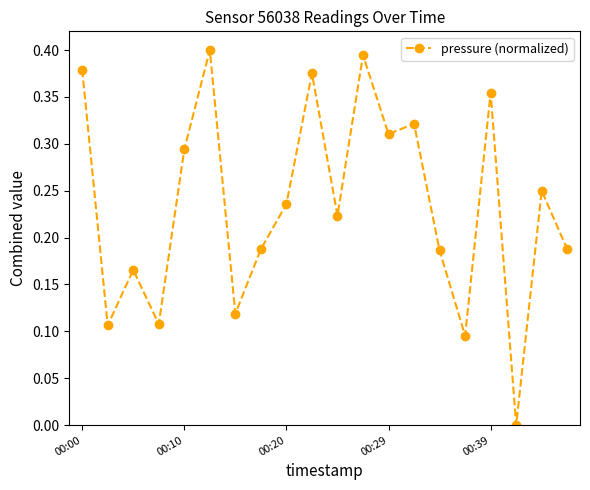

What is the sum of all values?

4.7